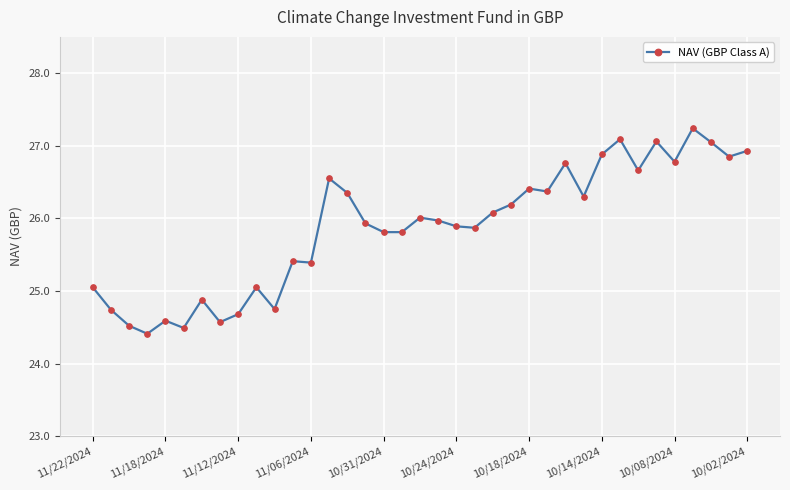

True or false: there are more than 0 points higher than both neighbors.

True